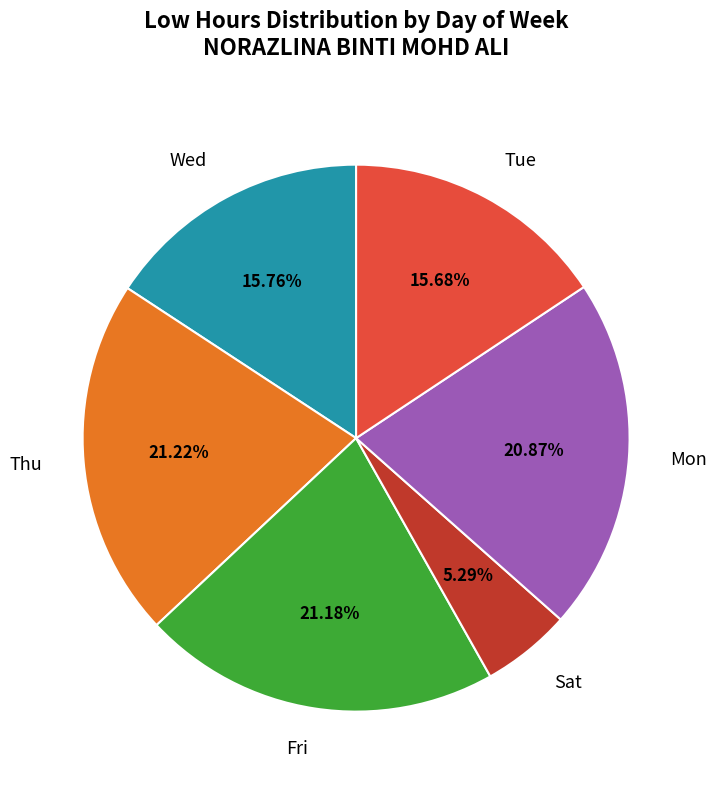

Combined, do Mon and Thu account for over 50%?

No